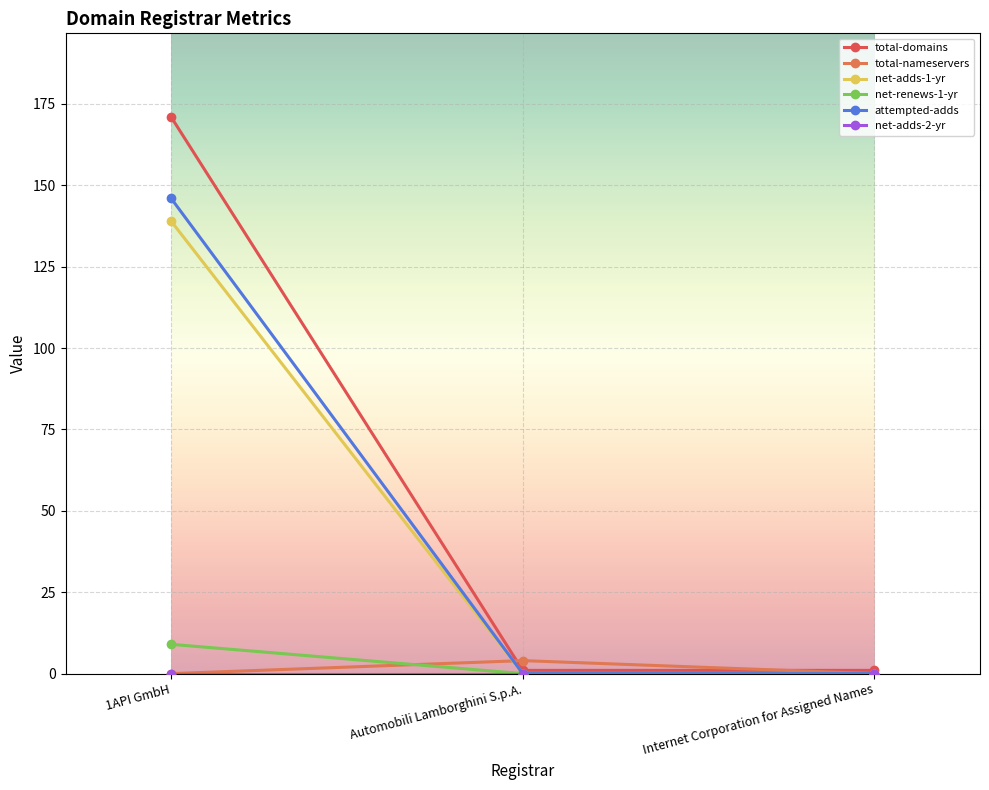

The total-nameservers series shows 0 at Internet Corporation for Assigned Names. True or false?

True